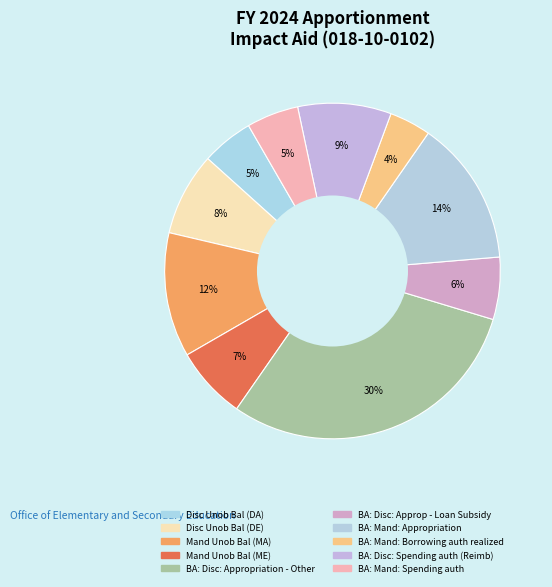

How many segments does this pie chart have?

10